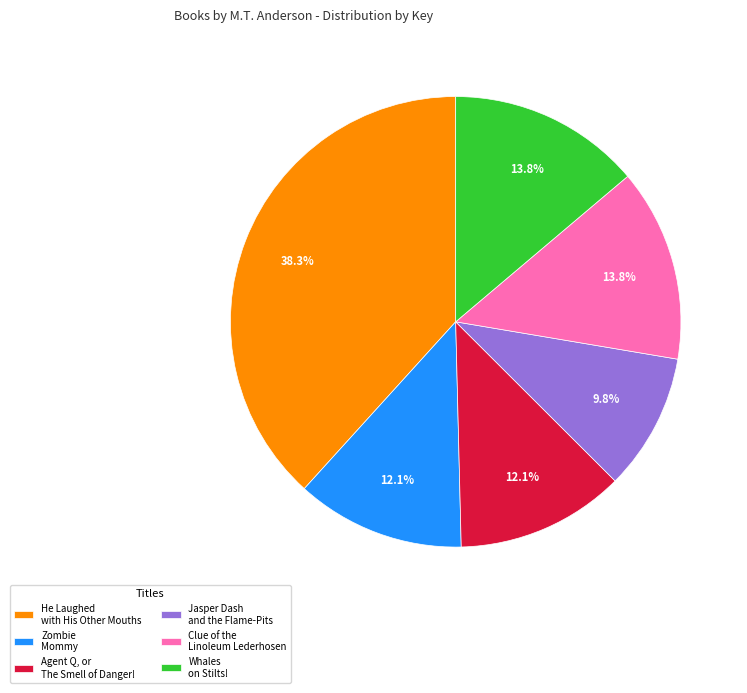

True or false: Whales on Stilts! accounts for 14% of the total.

True